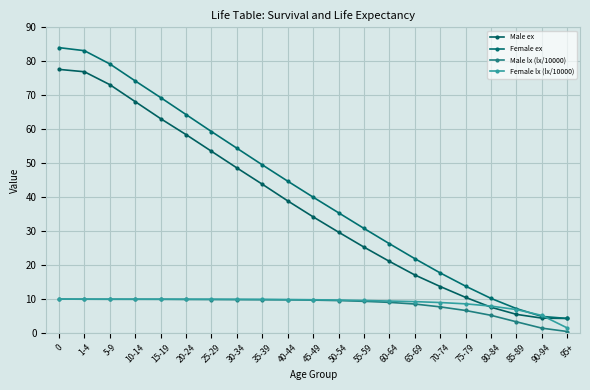

Reading right to left, list all the values displayed in this chart.

Male ex: 4.3	4.4	5.5	7.6	10.5	13.7	17.1	21.1	25.3	29.7	34.2	38.9	43.8	48.6	53.5	58.4	63.1	68.1	73.1	76.9	77.6
Female ex: 4.3	4.9	7.2	10.2	13.8	17.7	21.9	26.3	30.8	35.4	40.0	44.7	49.5	54.4	59.3	64.3	69.3	74.2	79.2	83.1	84.0
Male lx (lx/10000): 0.5	1.4	3.3	5.2	6.6	7.7	8.5	9.0	9.3	9.6	9.7	9.8	9.8	9.8	9.9	9.9	9.9	9.9	9.9	10.0	10.0
Female lx (lx/10000): 1.5	5.2	6.9	7.9	8.6	9.0	9.3	9.4	9.6	9.7	9.8	9.9	9.9	9.9	10.0	10.0	10.0	10.0	10.0	10.0	10.0